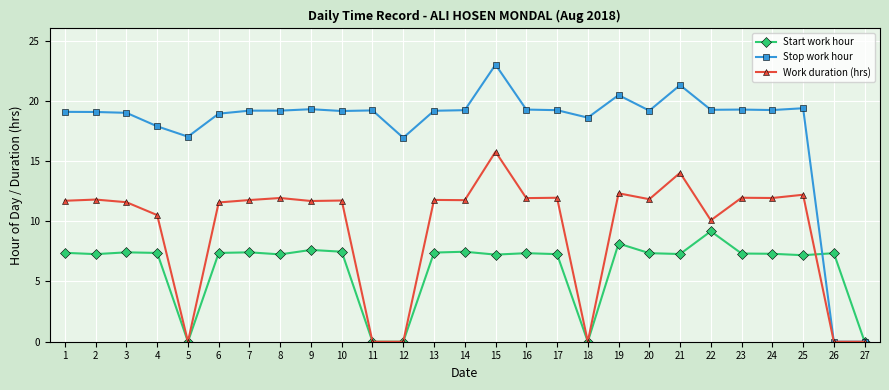

What is the spread (max minus min) of values at 1?

11.7